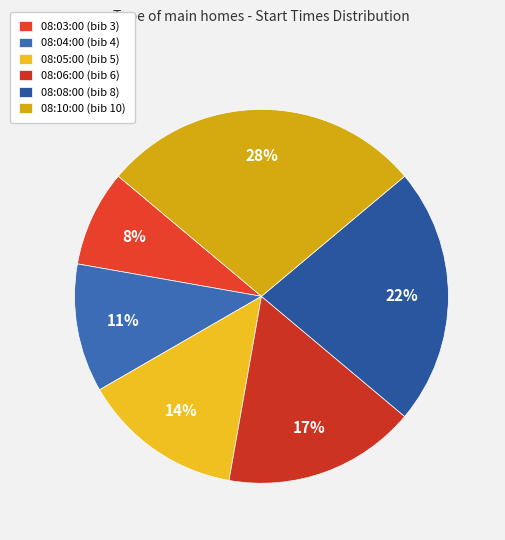

To the nearest percent, what is the combined percentage of 08:03:00 and 08:04:00?

19%